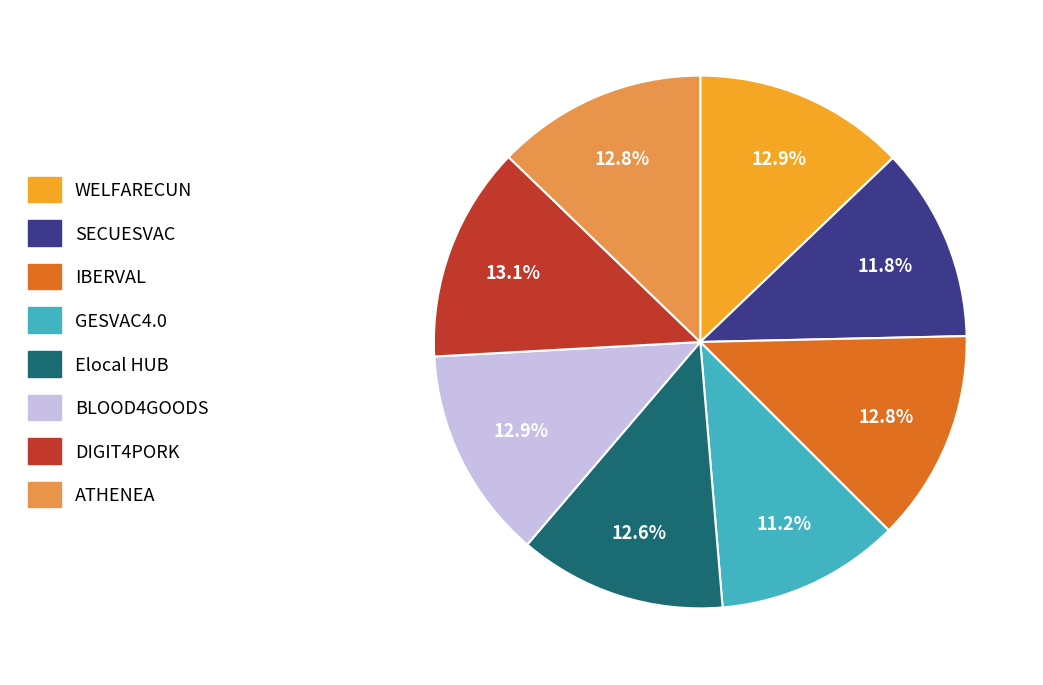

Is it true that DIGIT4PORK is 6% of the pie?

False